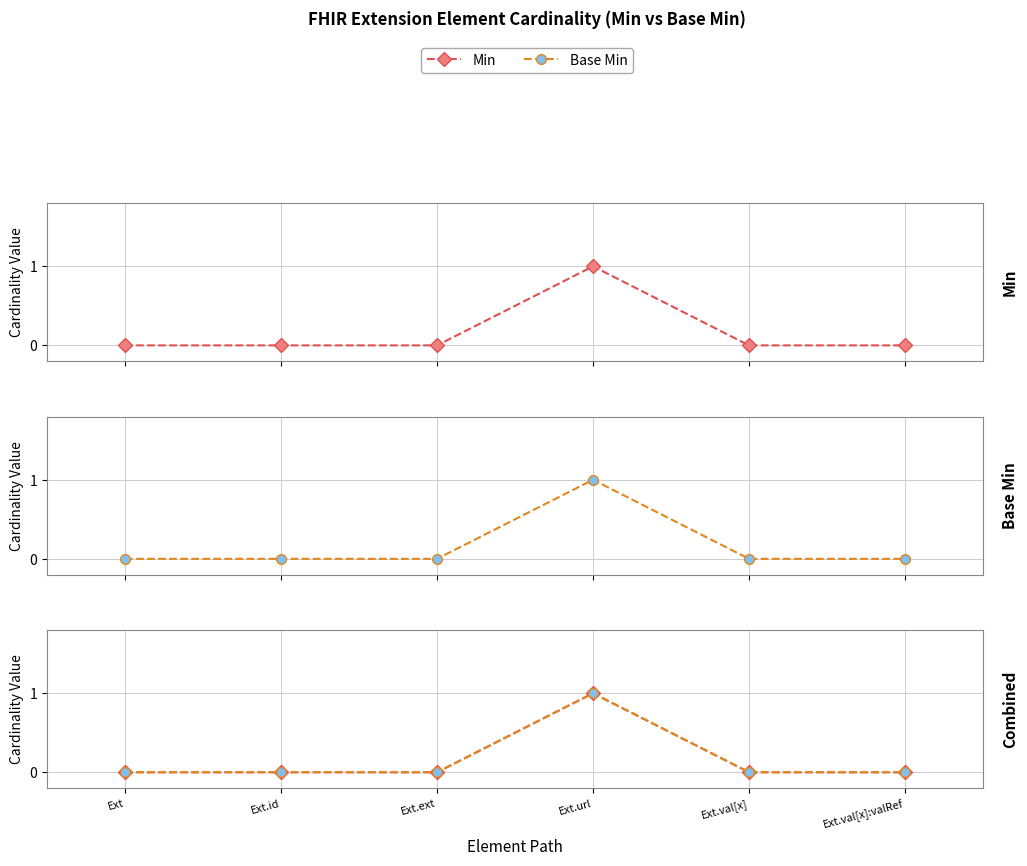

What is the label of the 2nd point from the right?

Ext.val[x]